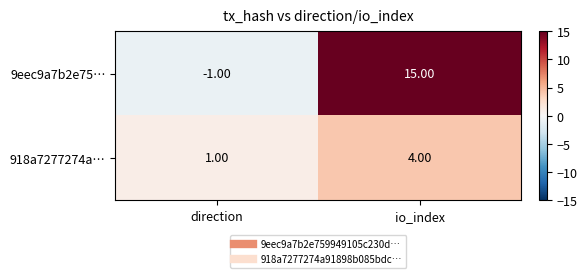

Rank the categories by 918a7277274a… value from highest to lowest.

io_index, direction